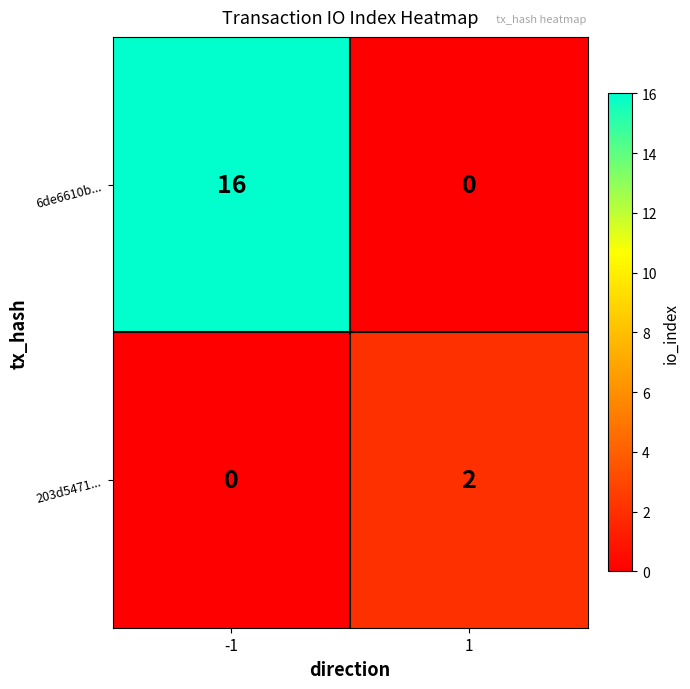

Is it true that 6de6610b... equals 0 at 1?

True